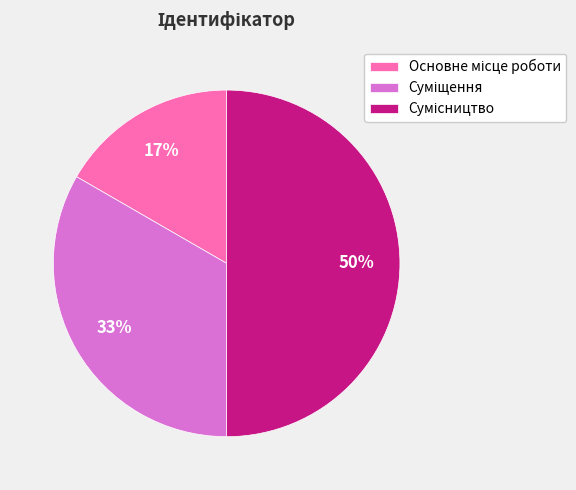

To the nearest percent, what is the difference between the largest and smallest slice percentages?

33%